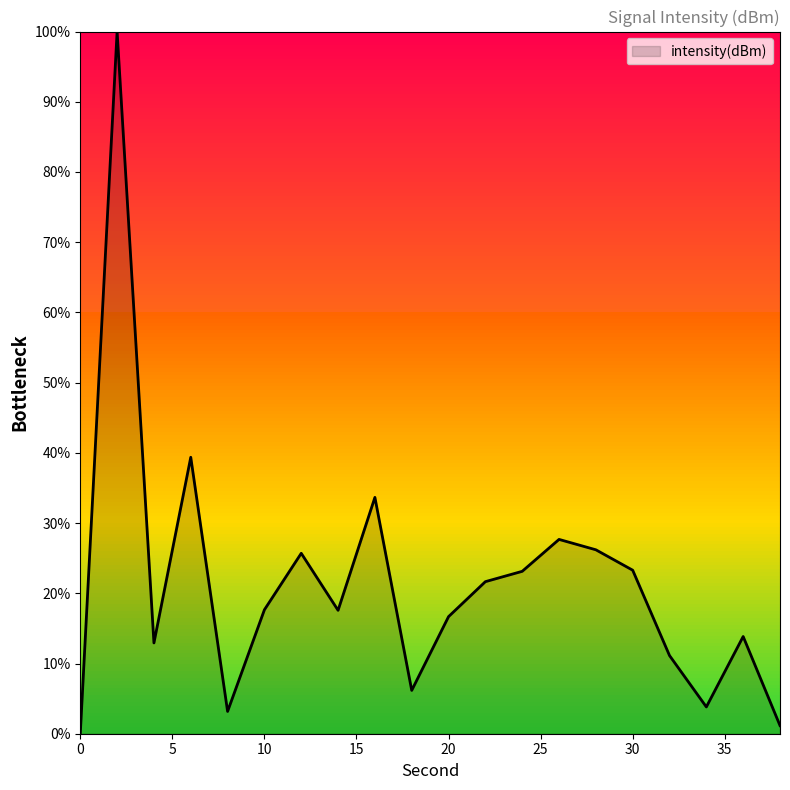

How many distinct data groups are displayed?

1